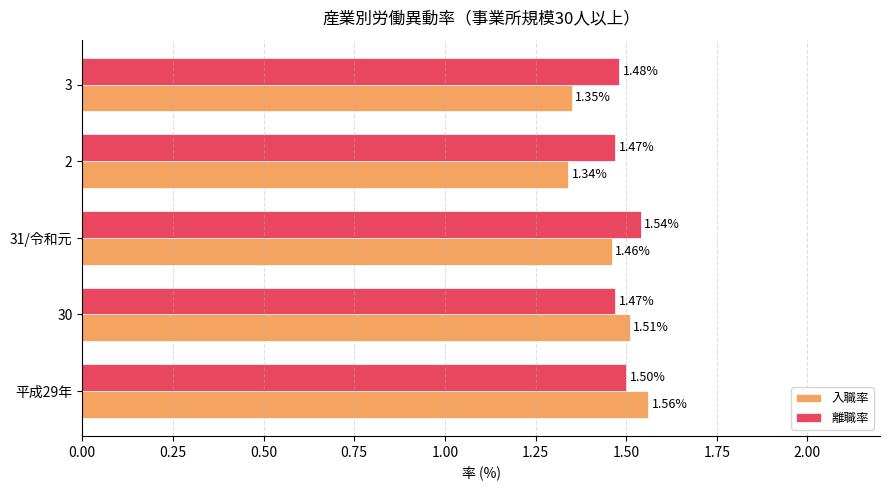

Rank the categories by 入職率 value from lowest to highest.

2, 3, 31/令和元, 30, 平成29年